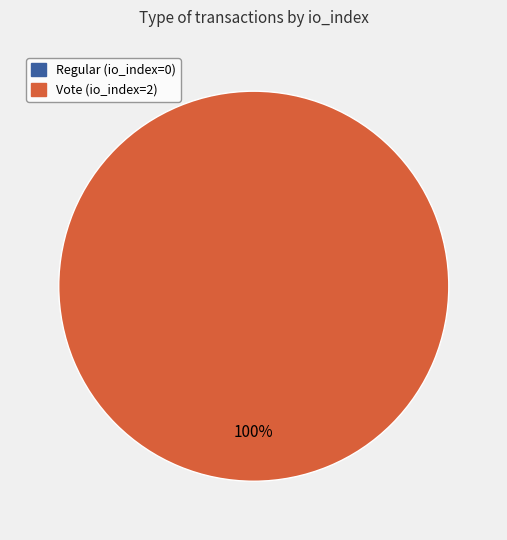

Count the number of slices in the pie.

2